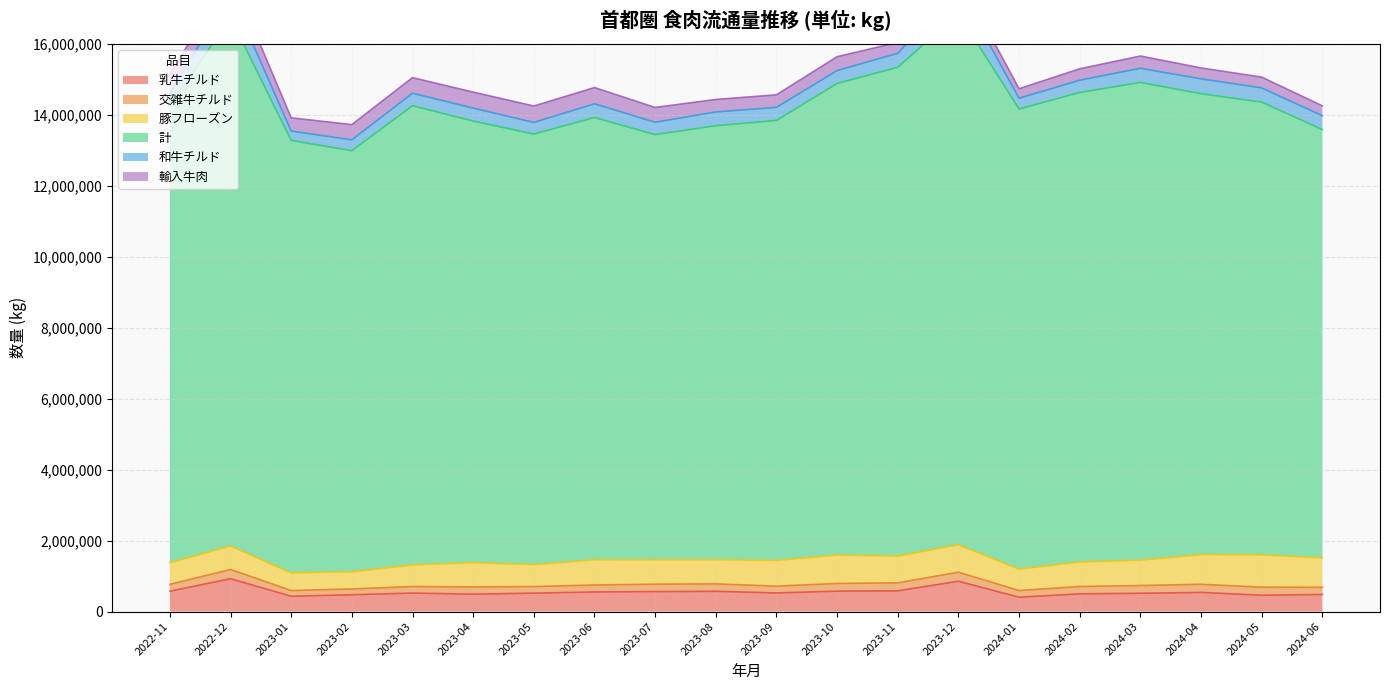

True or false: 交雑牛チルド and 豚フローズン cross at least once.

False